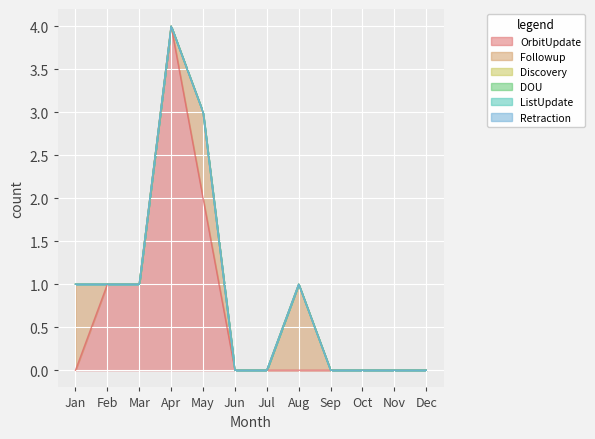

What are all the series names shown in the legend?

OrbitUpdate, Followup, Discovery, DOU, ListUpdate, Retraction